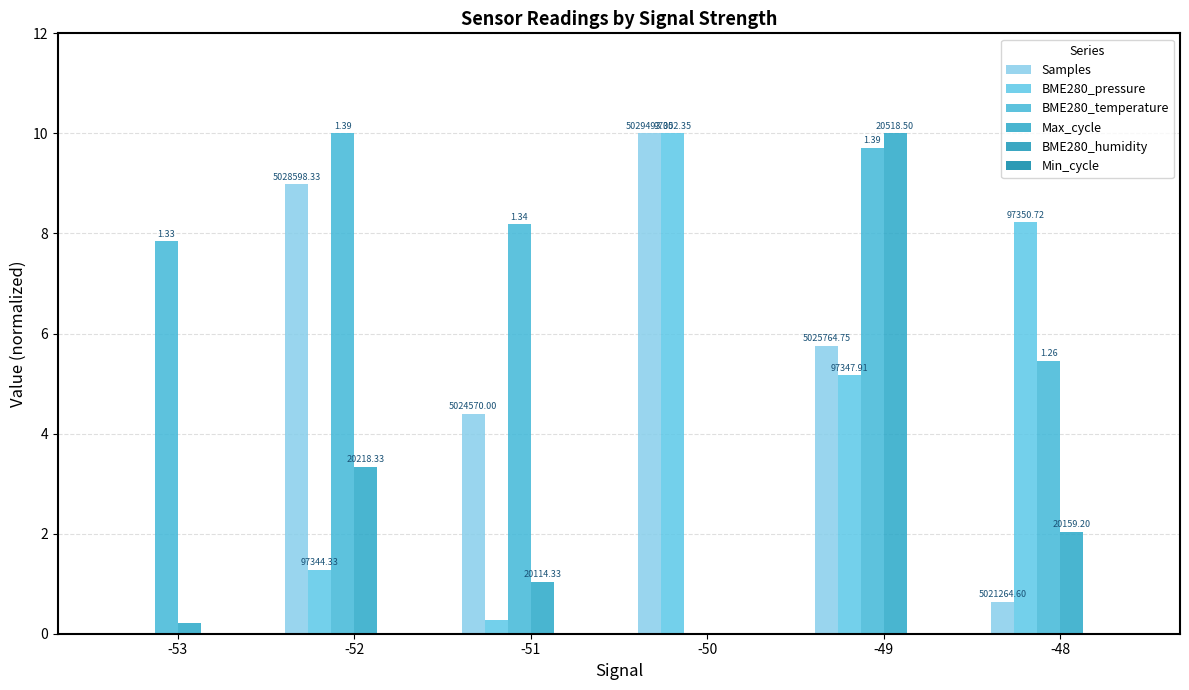

Which series changed the most between -51 and -48?

BME280_pressure